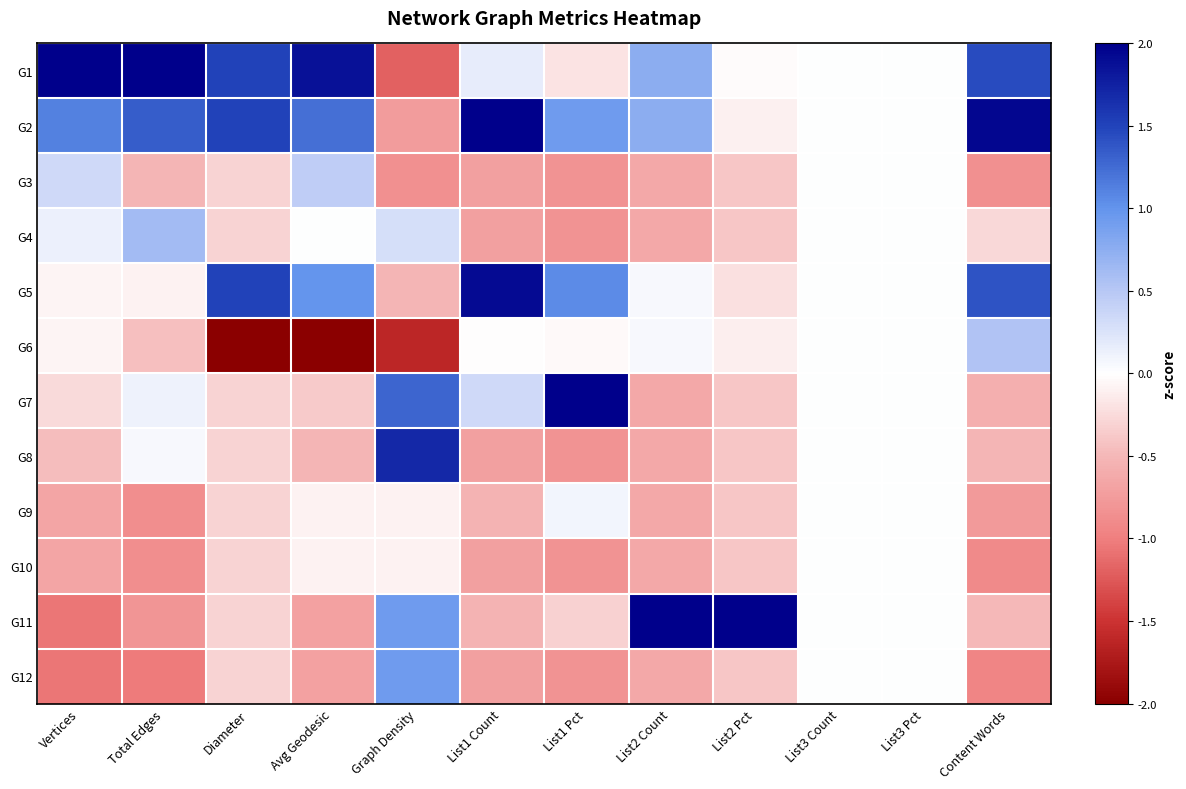

What is the difference between the highest and lowest values at Diameter?

3.5